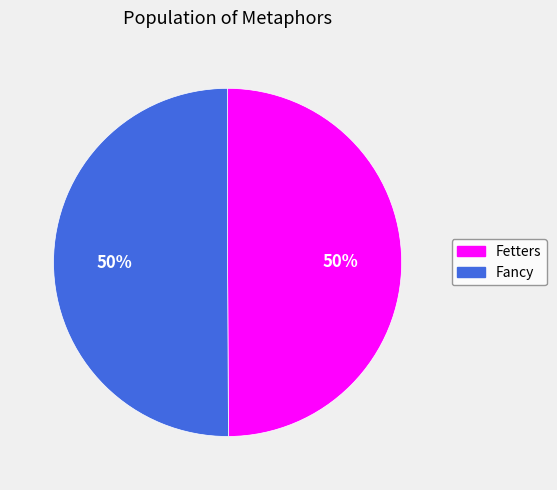

Approximately how many times larger is the value at Fetters compared to Fancy?

1.0